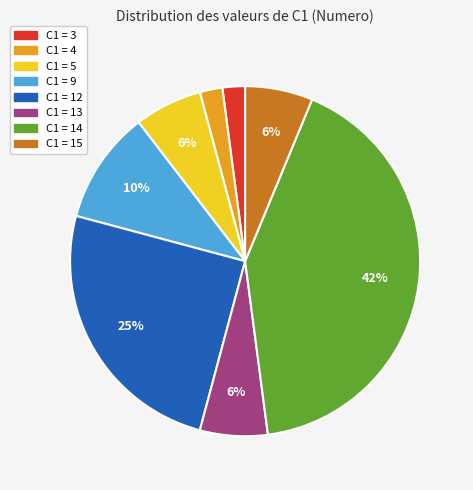

To the nearest percent, what is the difference between the largest and smallest slice percentages?

40%